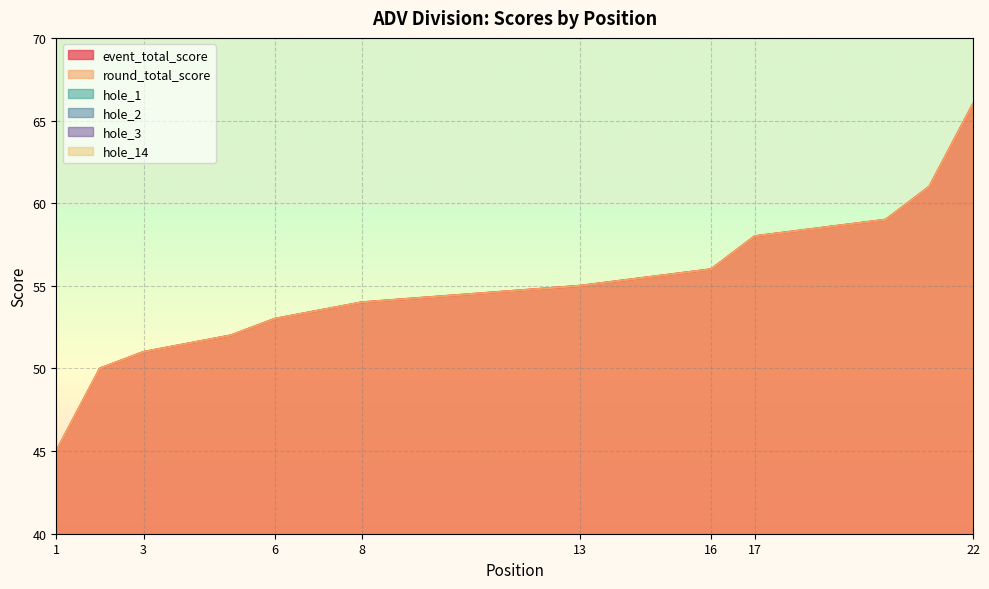

How many data points in hole_2 are above 3?

3